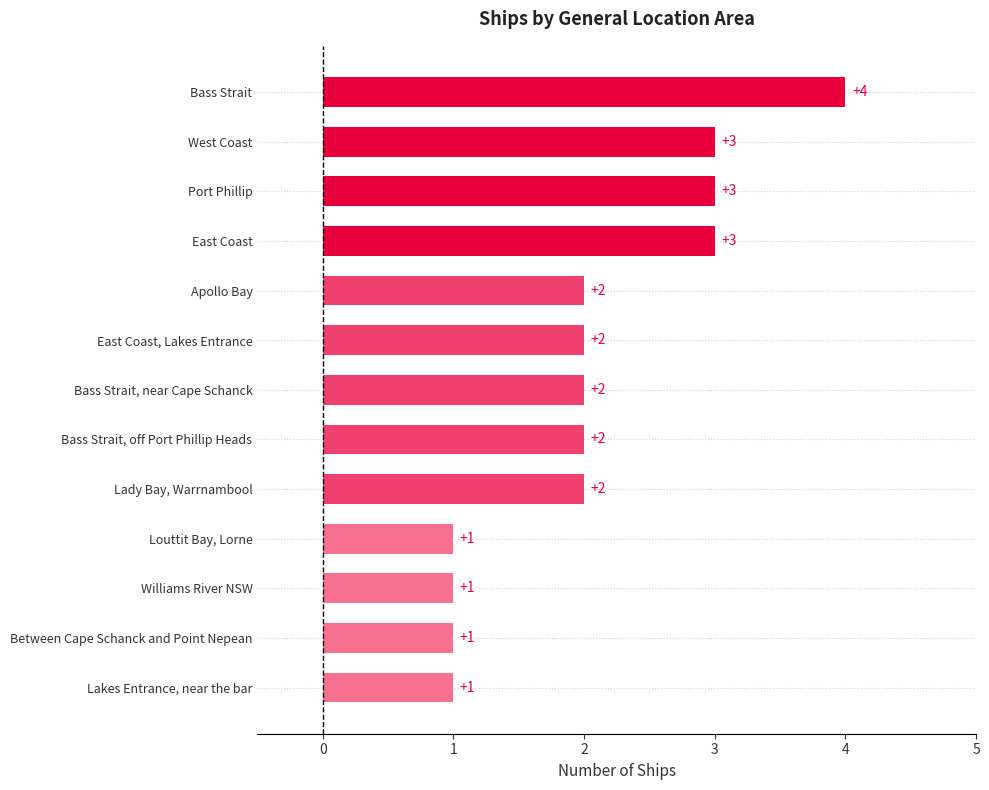

Count the values in the range 1 to 3.

12